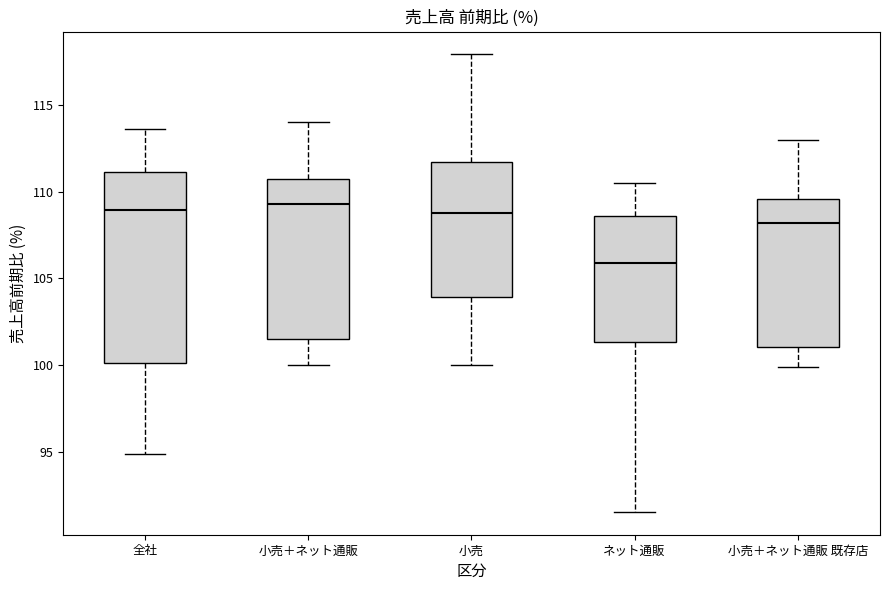

Where is the upper edge of the box for 小売 on the y-axis? The values are not printed on the chart, so give them approximately, as read against the axis.

111.5